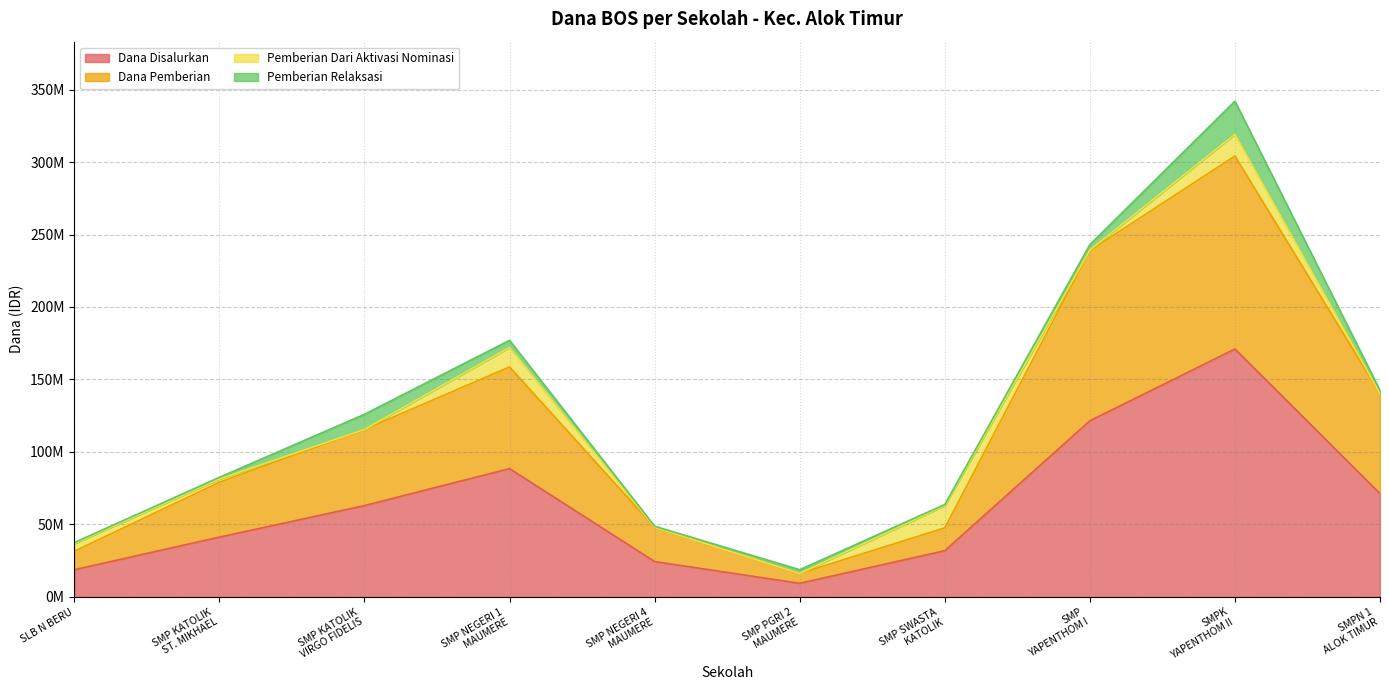

Where is Dana Disalurkan nearest to the value 90187500?

SMP NEGERI 1
MAUMERE